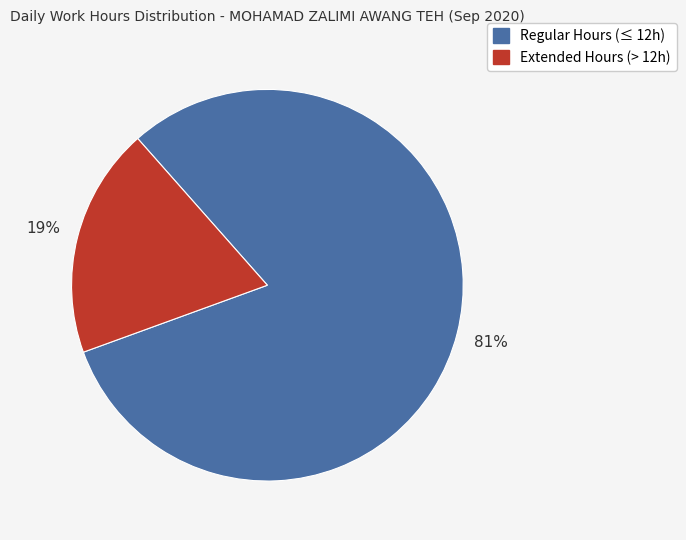

Does any single category account for the majority?

Yes